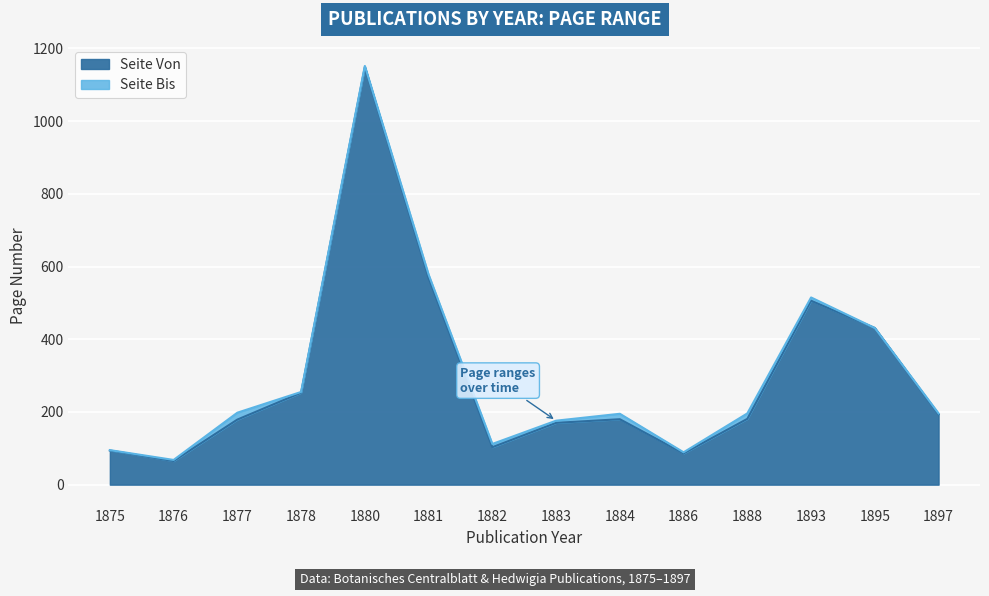

At which label does Seite Von reach its peak?

1880